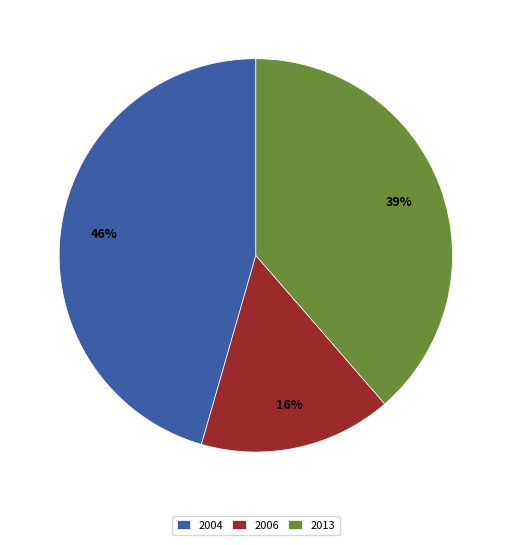

Which slice is the smallest?

2006